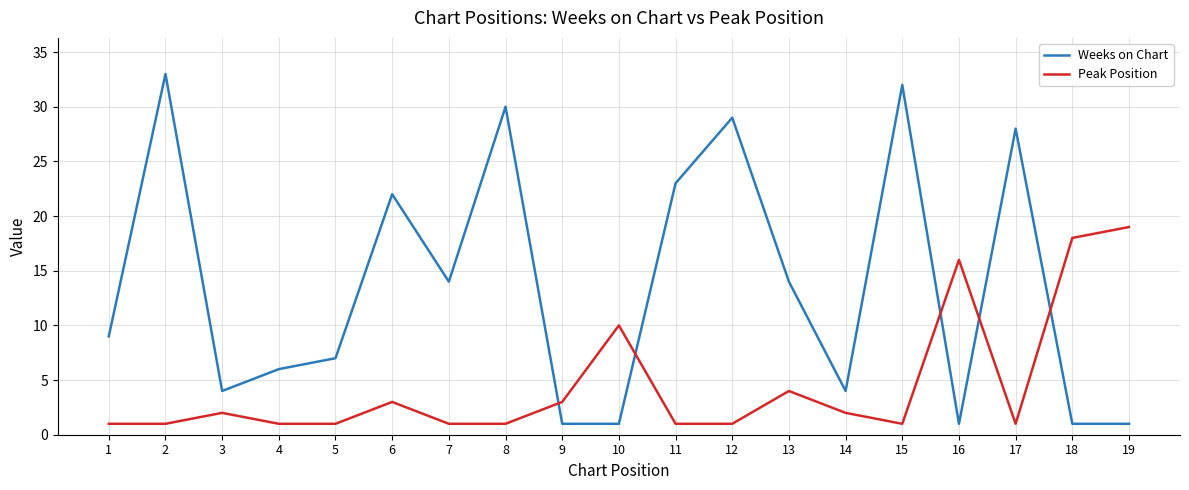

Is it true that Weeks on Chart equals 5 at 13?

False